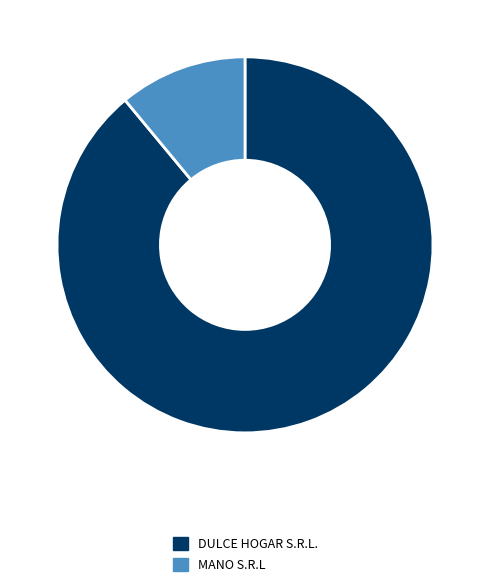

Do DULCE HOGAR S.R.L. and MANO S.R.L together represent more than half of the pie?

Yes